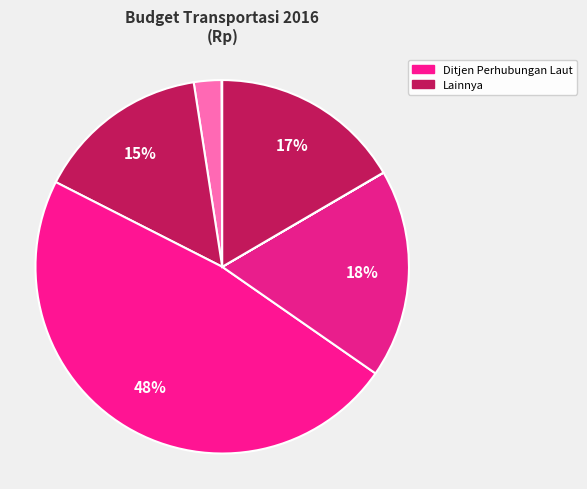

How many segments does this pie chart have?

8